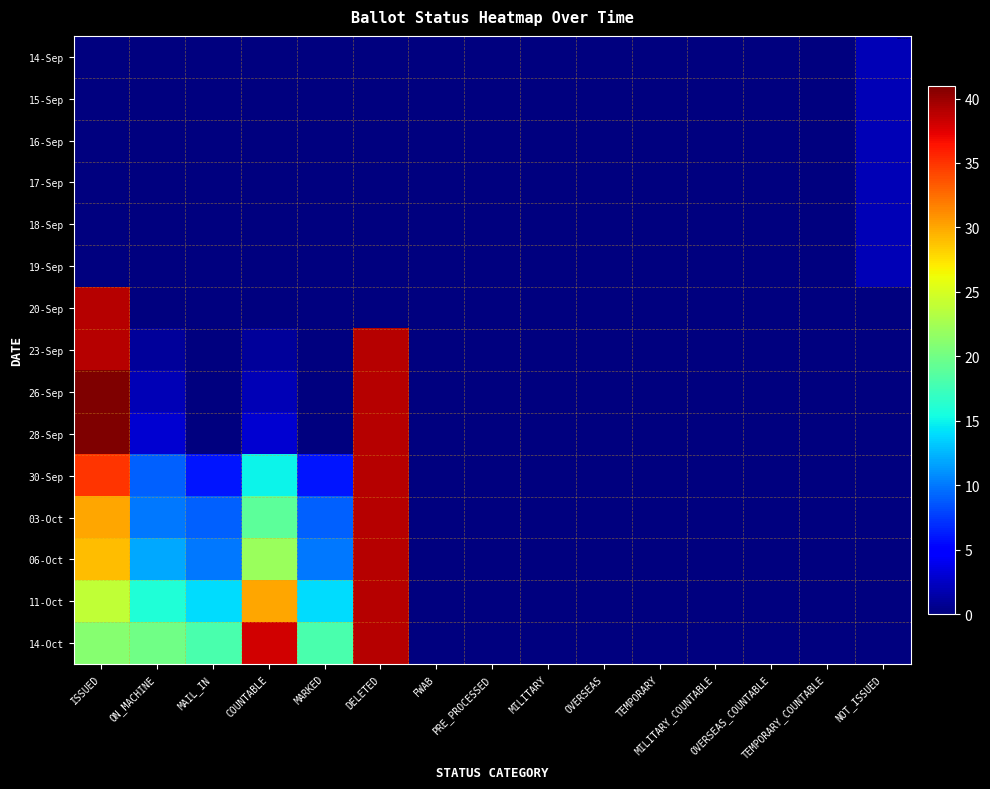

How many values in 26-Sep are above zero?

4